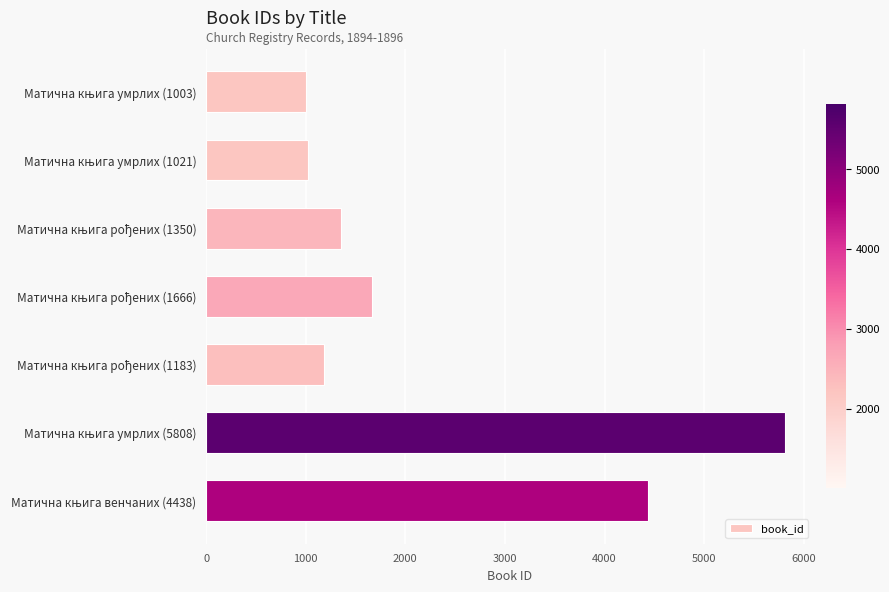

What is the value of the 3rd bar from the top?

1350